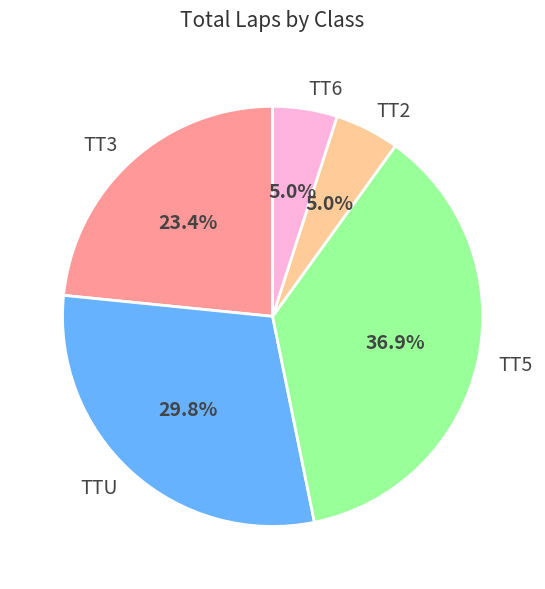

Does any single category account for the majority?

No